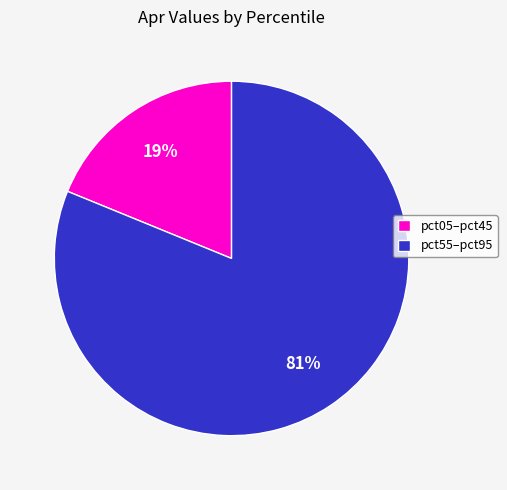

Is there any slice that represents more than half of the pie?

Yes